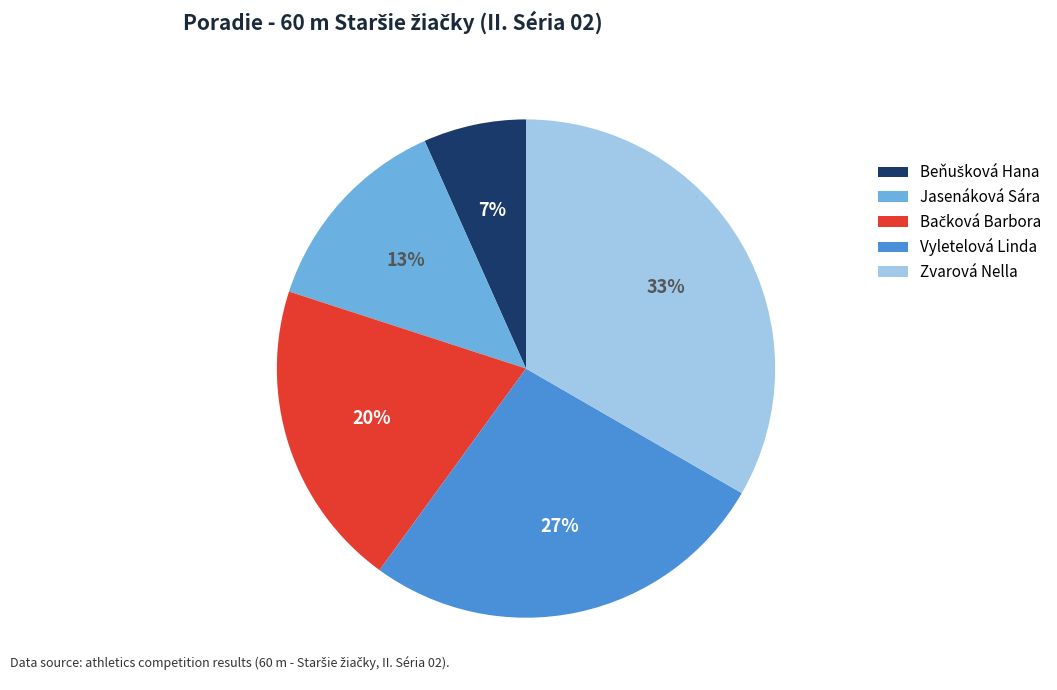

To the nearest percent, what is the average slice percentage?

20%